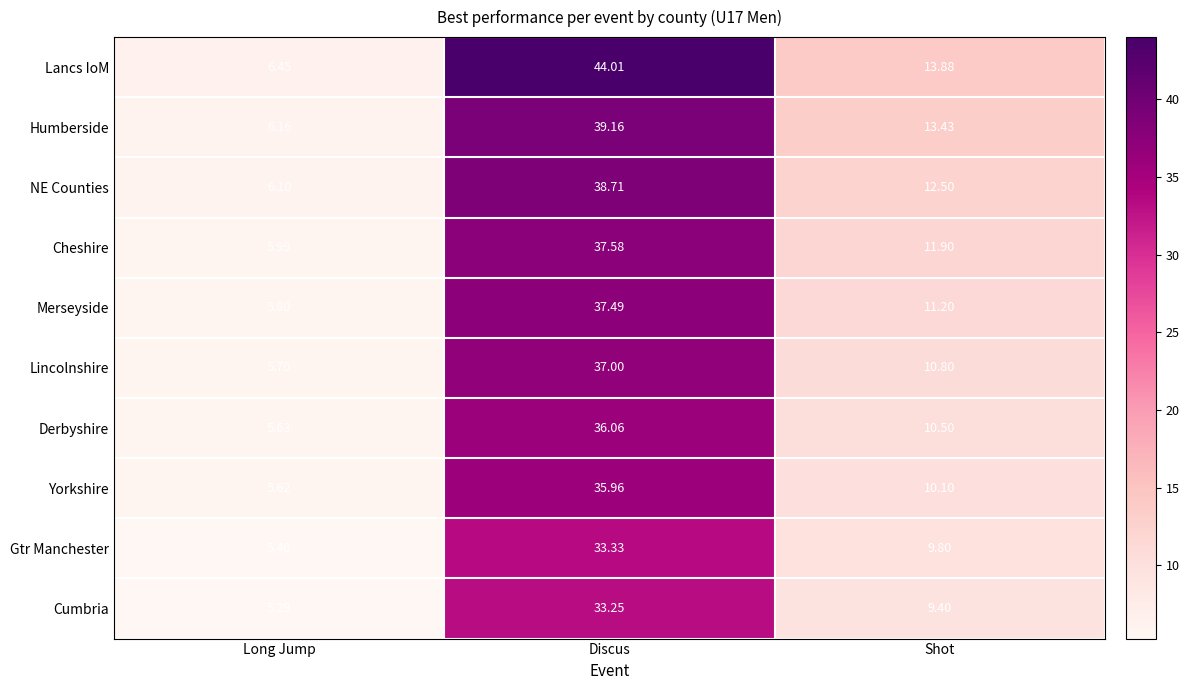

Which series has the largest range (max minus min)?

Lancs IoM